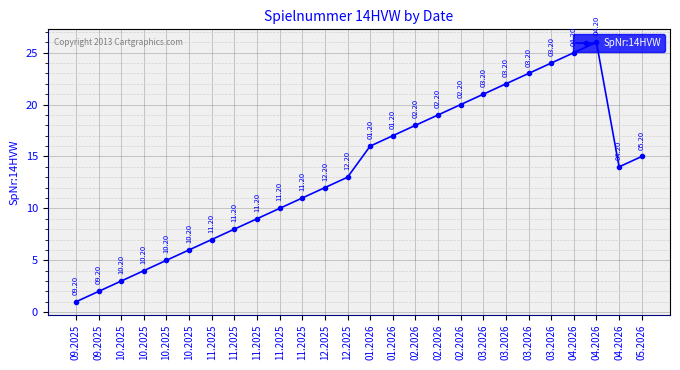

What is the change in value from 01.2026 to 04.2026?

+9